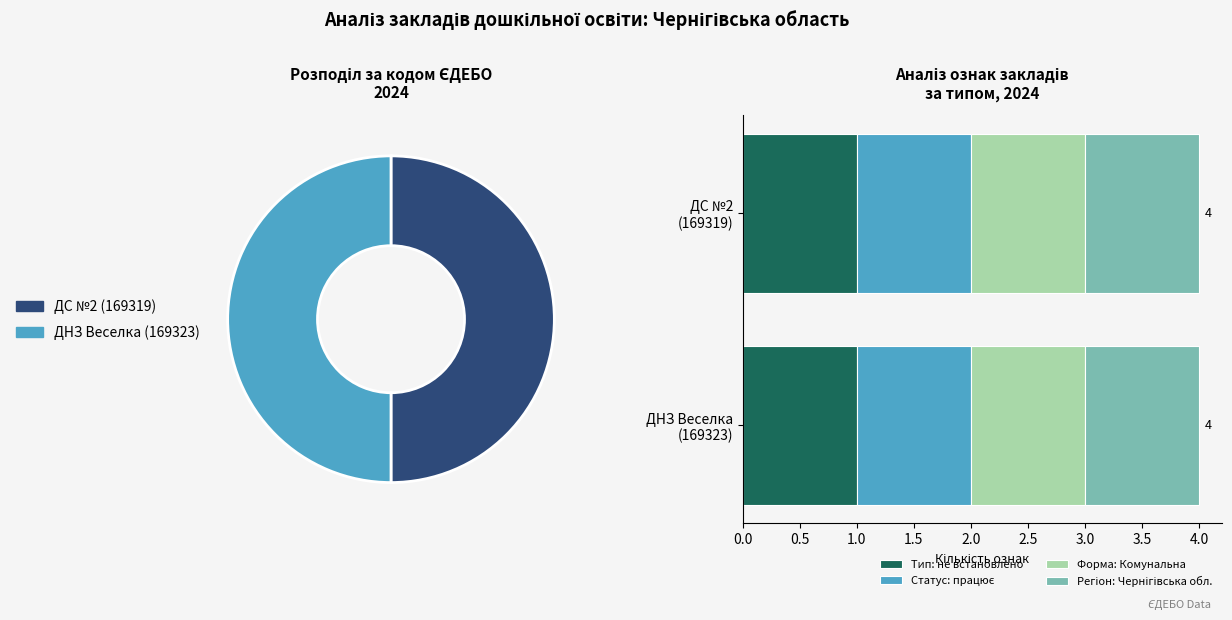

True or false: ДС №2 (169319) accounts for 50% of the total.

True